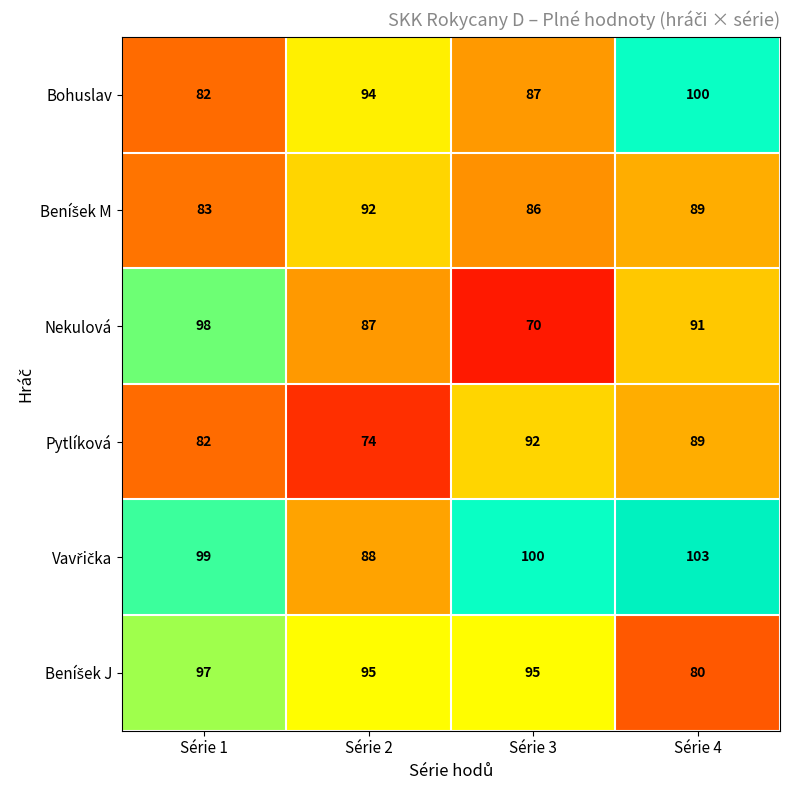

At which label does Pytlíková first exceed 89?

Série 3